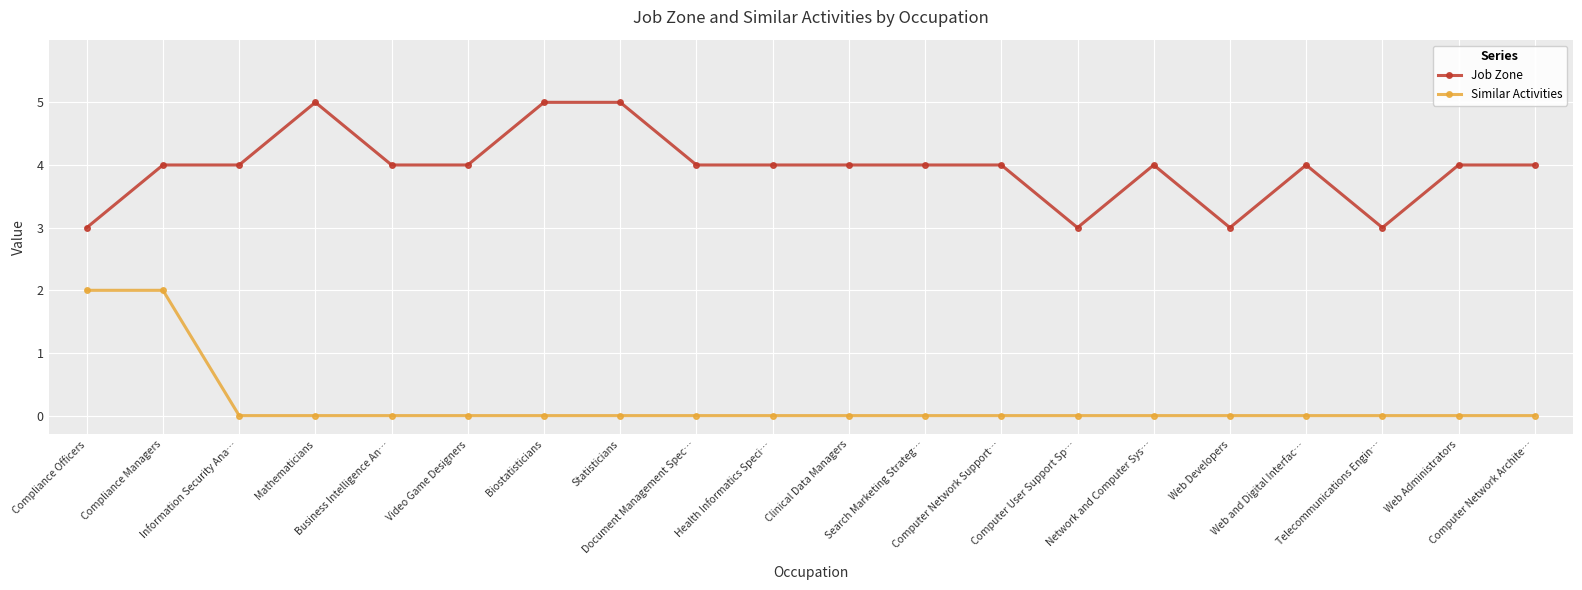

What is the label of the 6th point from the right?

Network and Computer Sys…